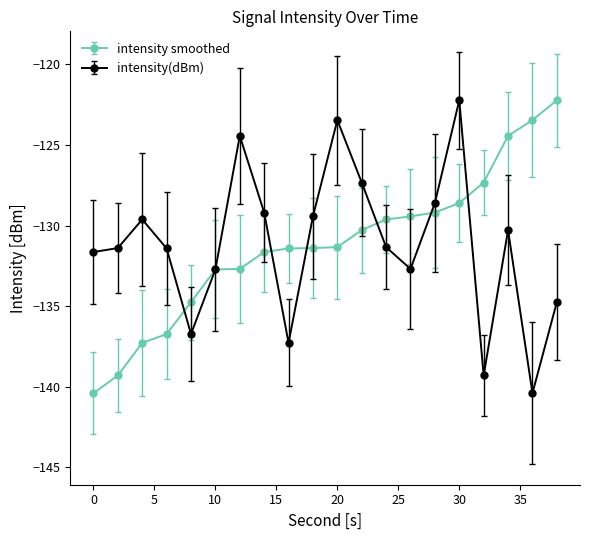

What is the lowest value of the intensity smoothed series?

-140.4